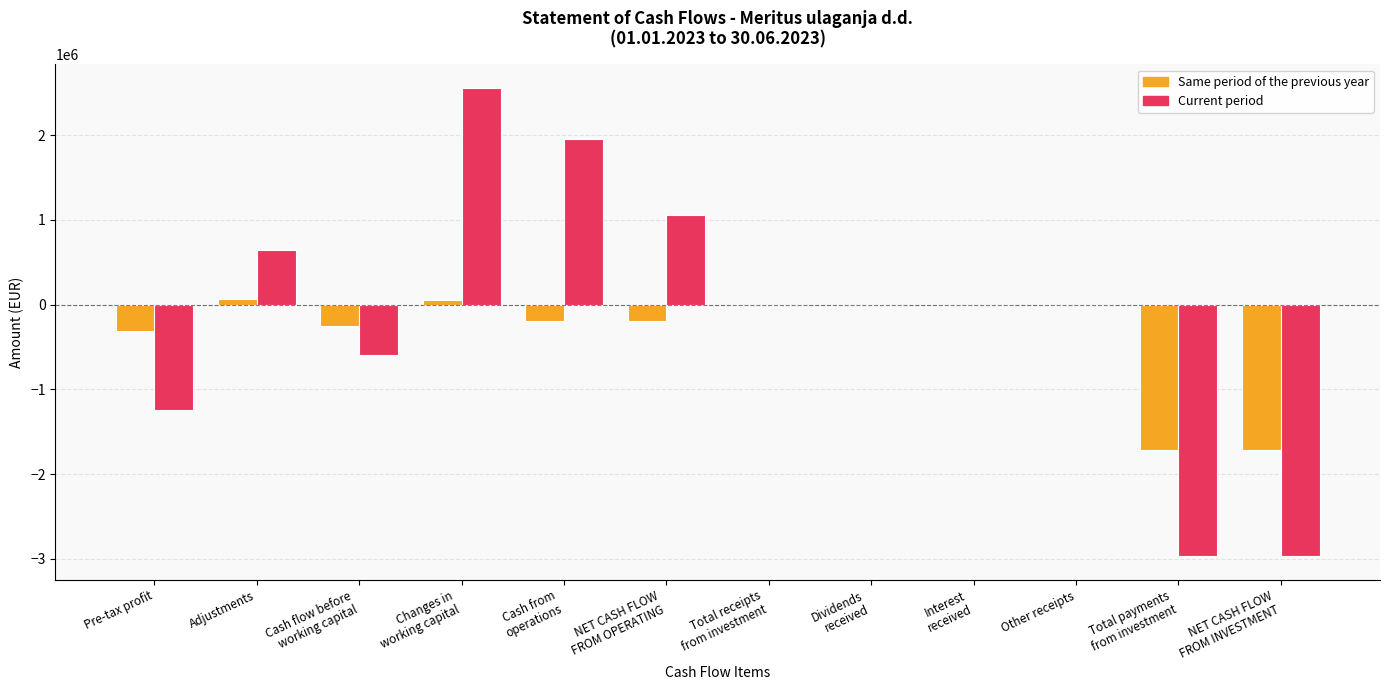

Where does the Same period of the previous year series first go above 0?

Adjustments